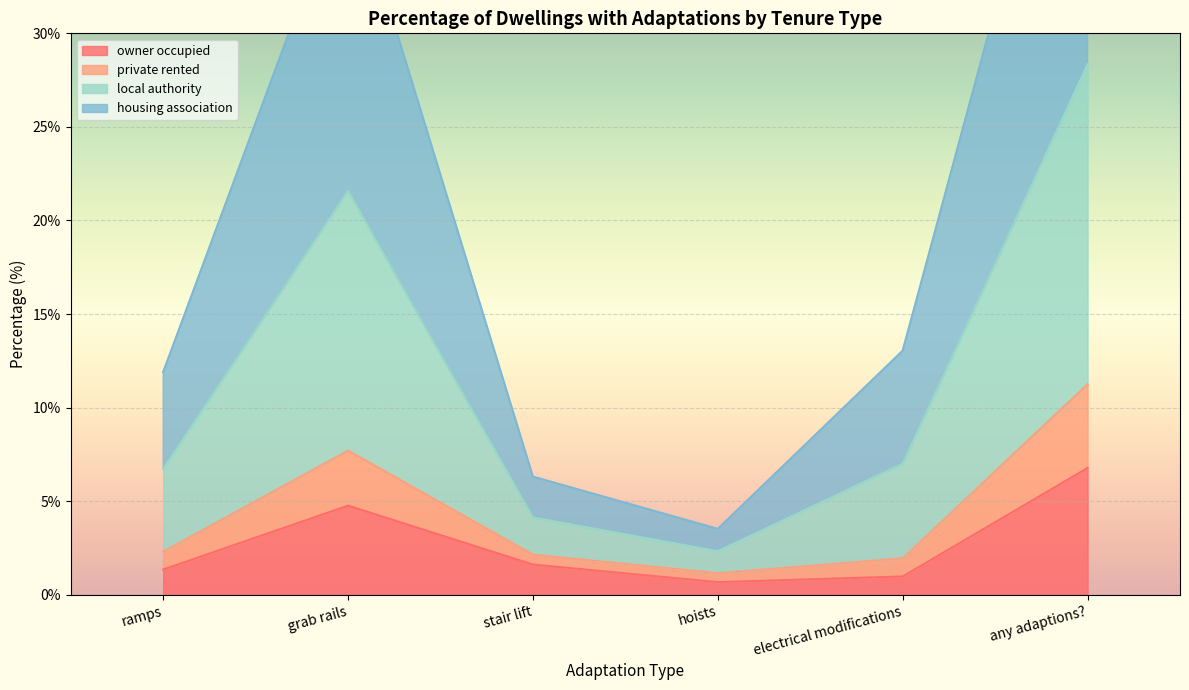

What is the difference between the maximum and minimum values in the owner occupied series?

6.1